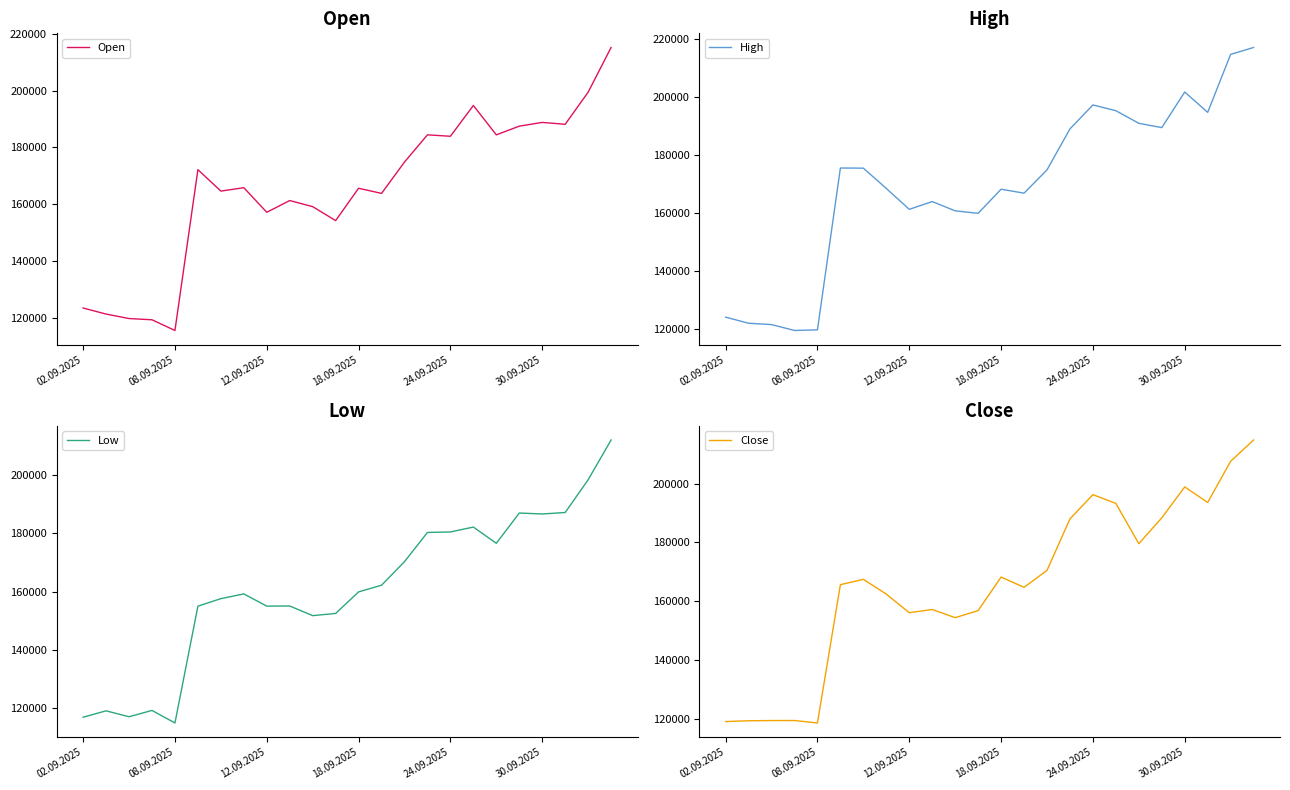

What is the approximate value of Low at 13?

162170